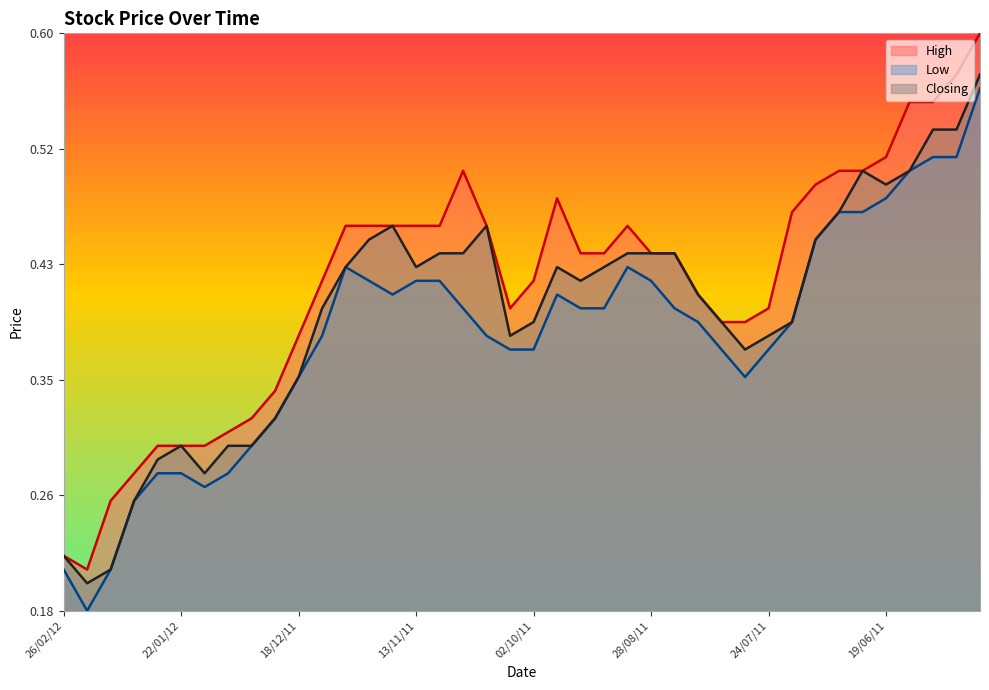

What are all the series names shown in the legend?

High, Low, Closing